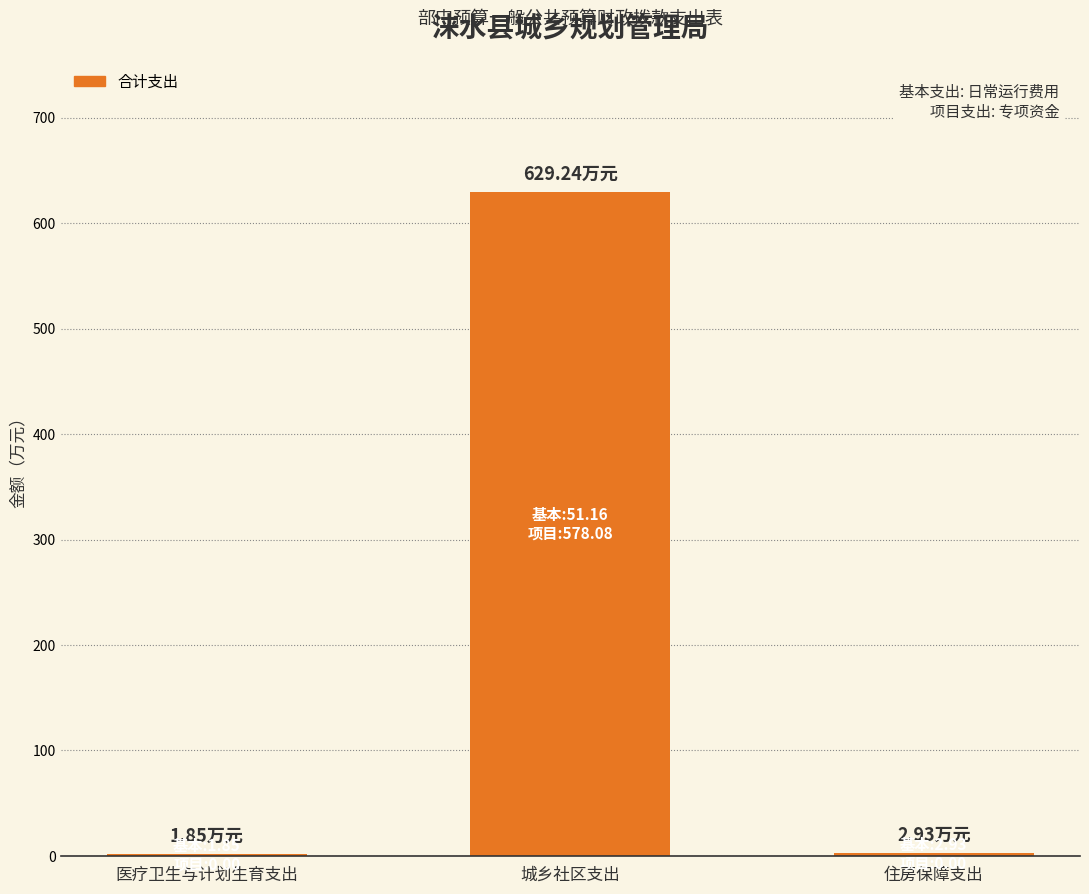

At which category does the chart reach its peak across all series?

城乡社区支出